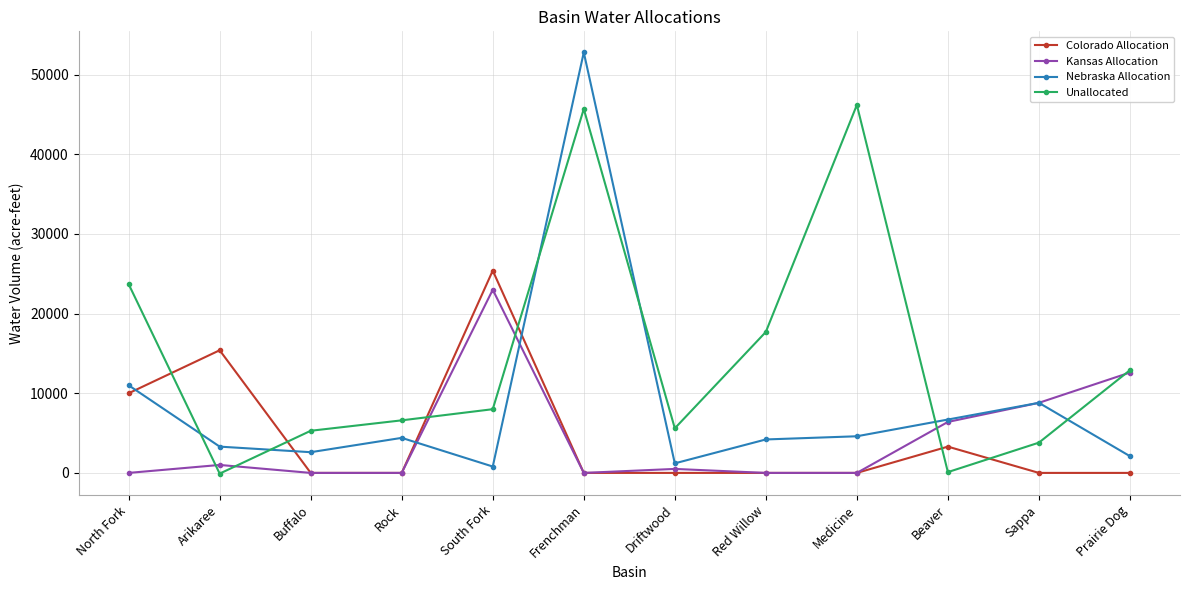

What is the difference between the second highest and second lowest values in the Nebraska Allocation series?

9800